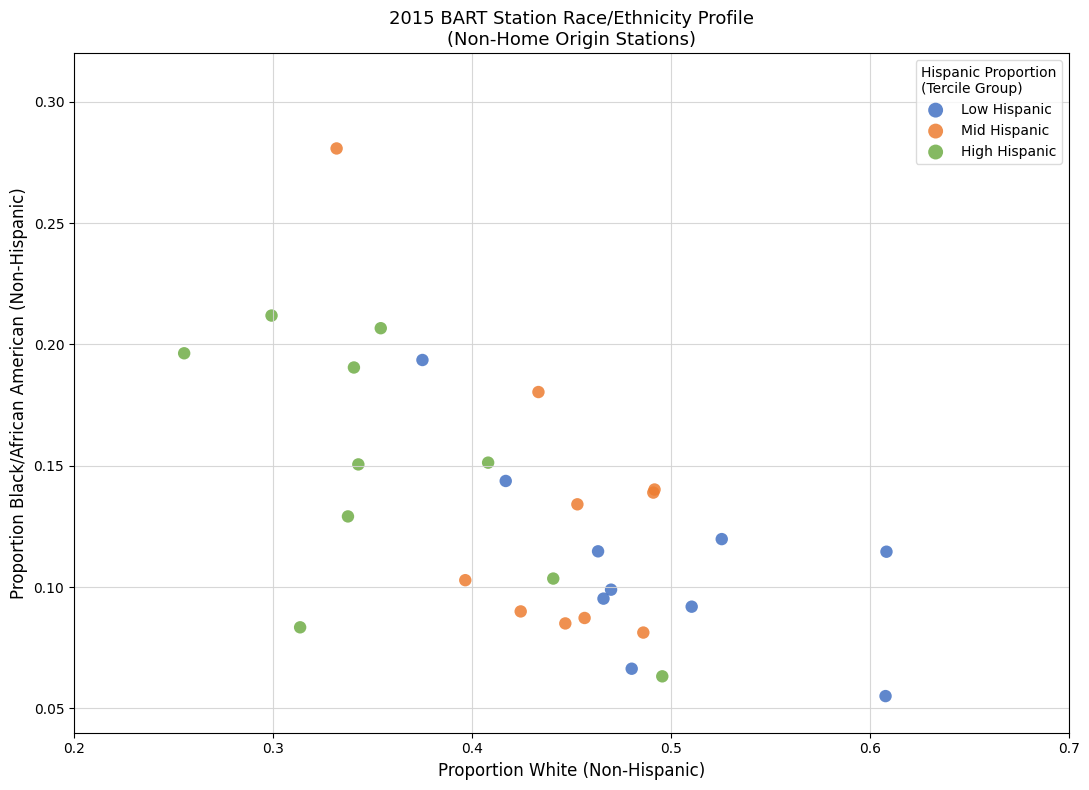

Which series has the largest Y range (max minus min)?

Mid Hispanic